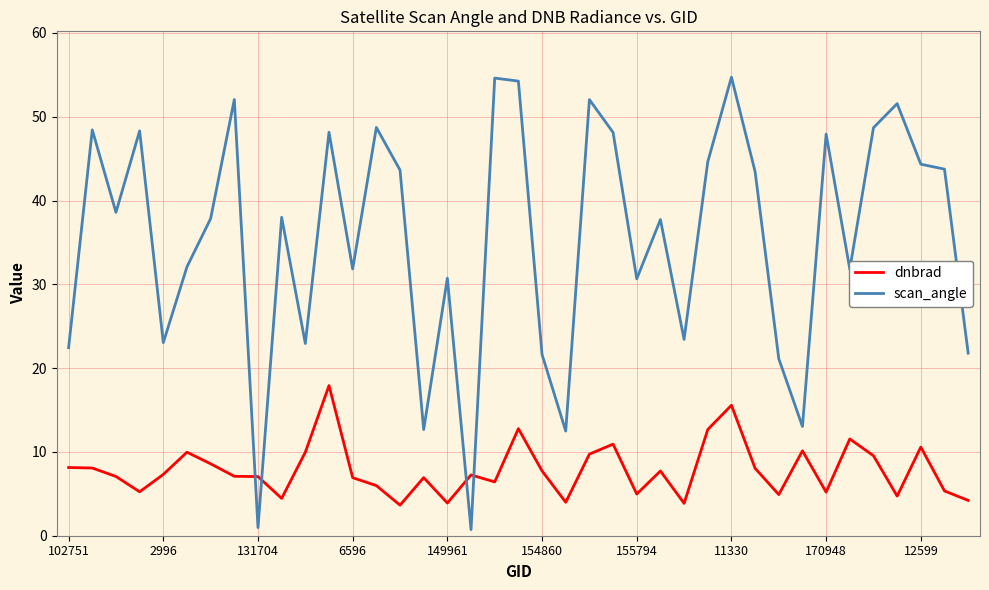

What is the highest value of the scan_angle series?

54.7